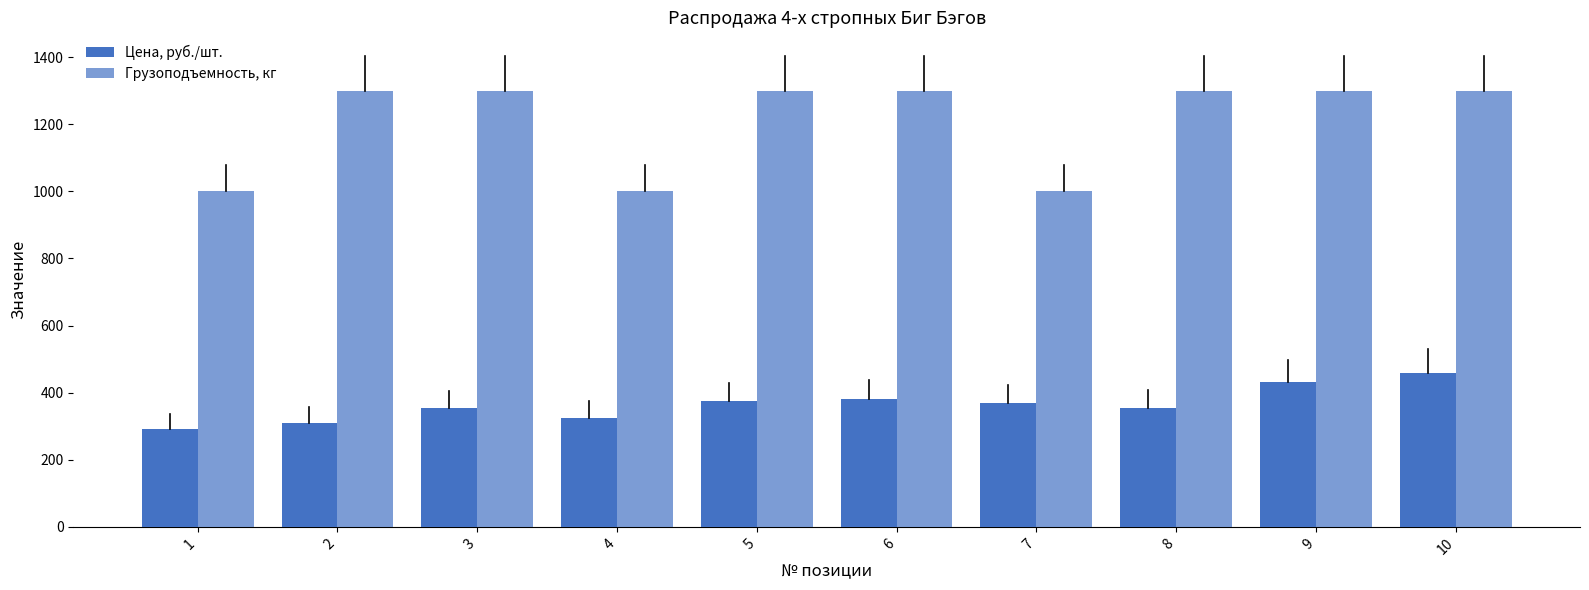

Does the chart contain any negative values?

No